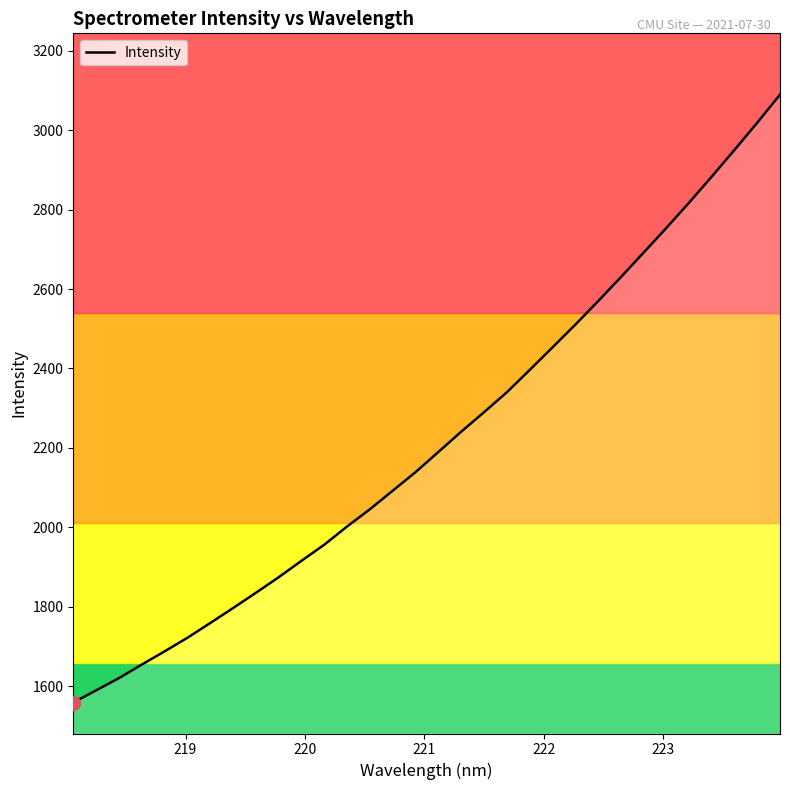

What is the difference between the maximum and minimum values?

1530.9